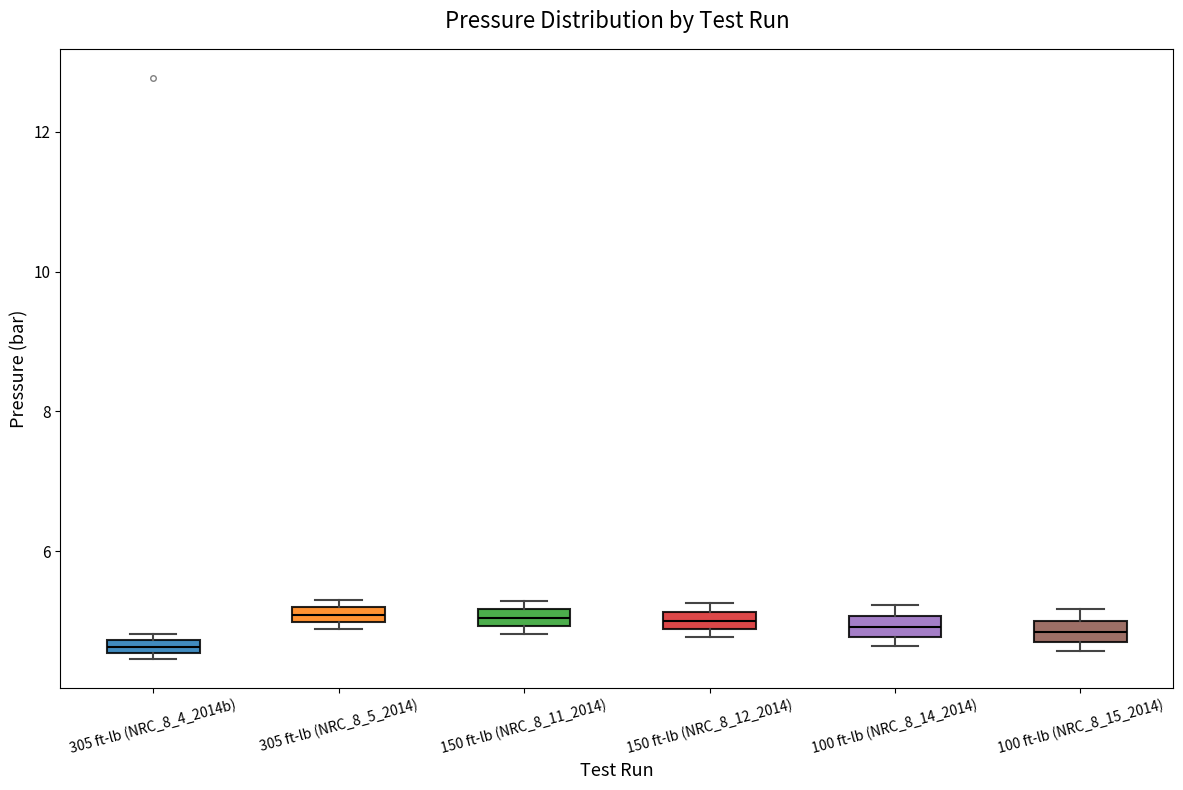

Which box has the lowest median line?

305 ft-lb (NRC_8_4_2014b)